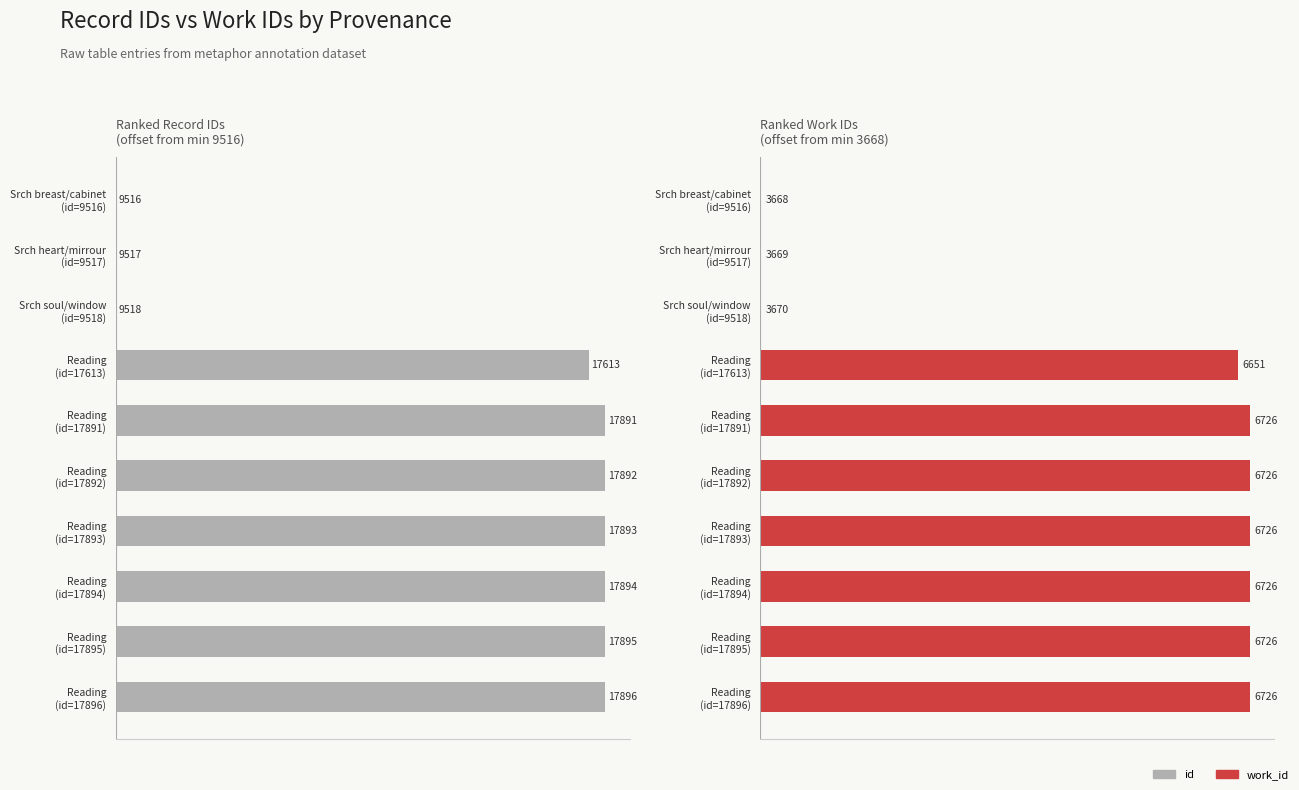

What is the value of the work_id (offset from min) bar at the 7th from the left?

3058